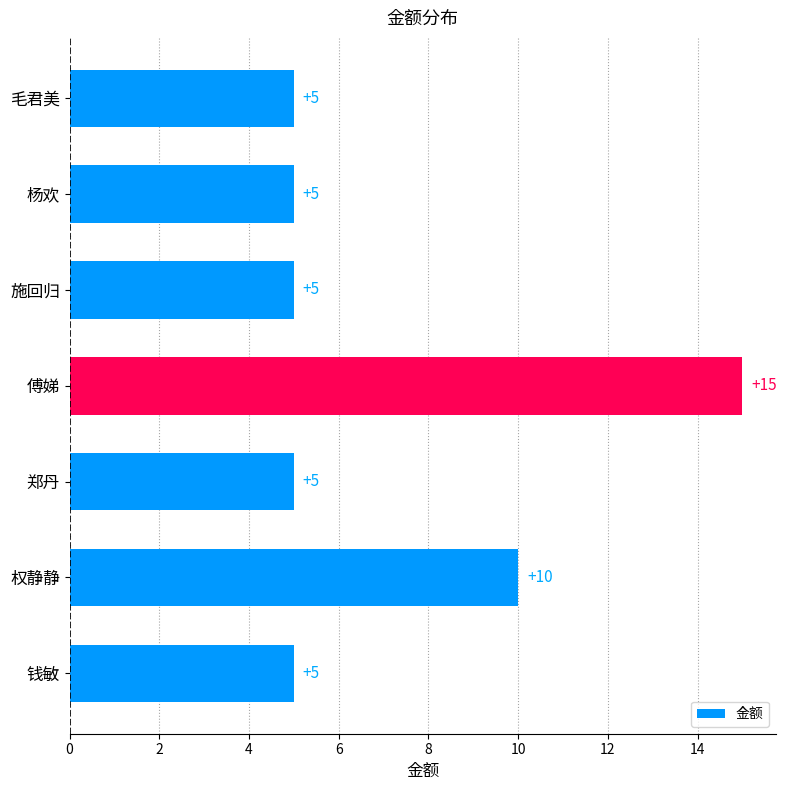

What is the ratio of the value at 权静静 to the value at 施回归?

2.0